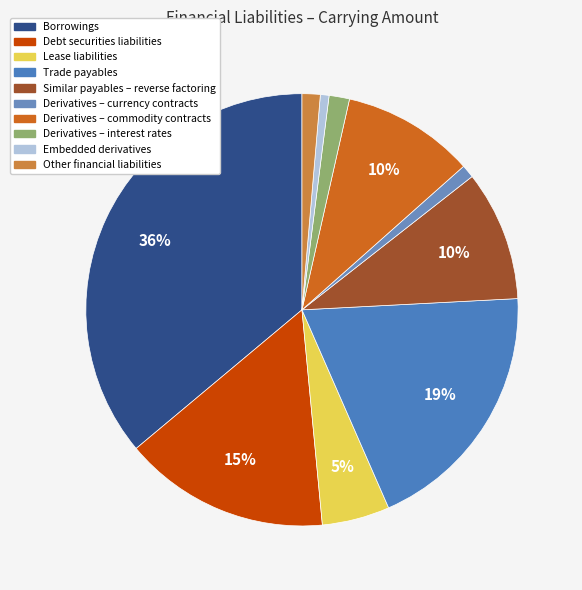

The Embedded derivatives slice represents 1% of the pie. True or false?

True